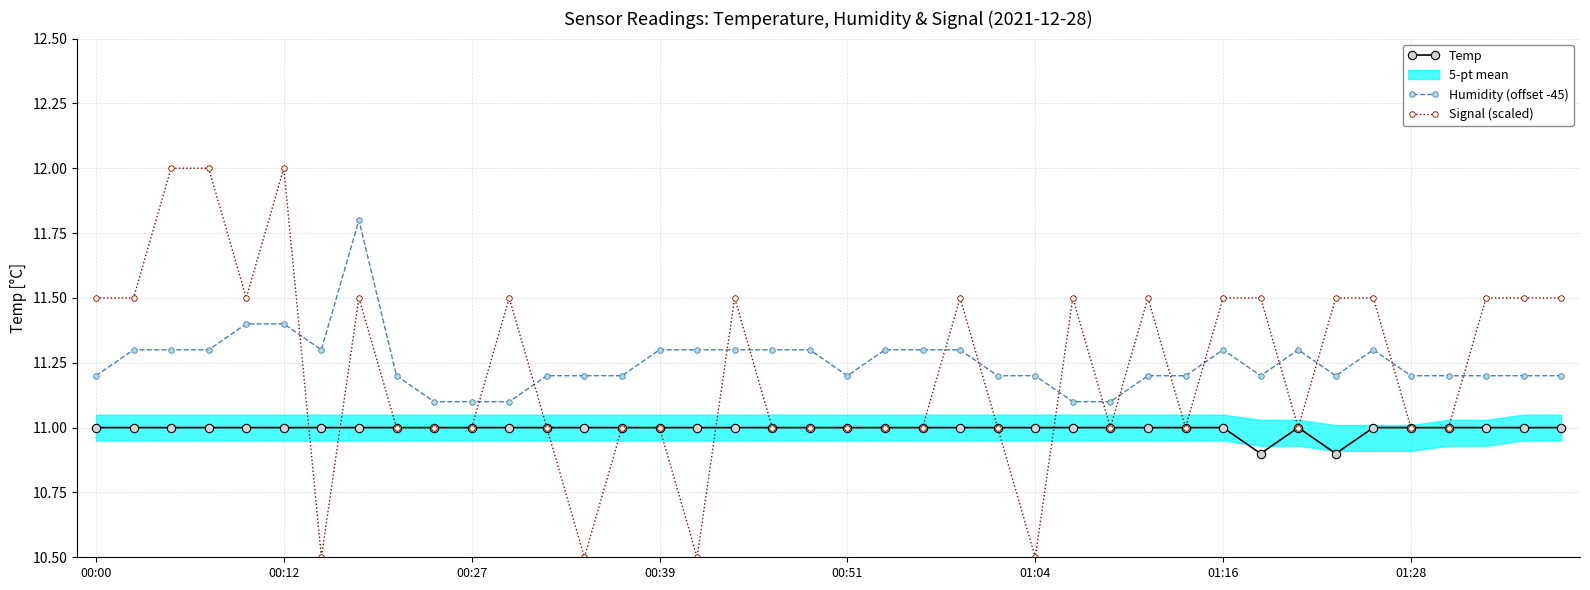

True or false: Signal (scaled) has a value of 11.0 at 18.

True